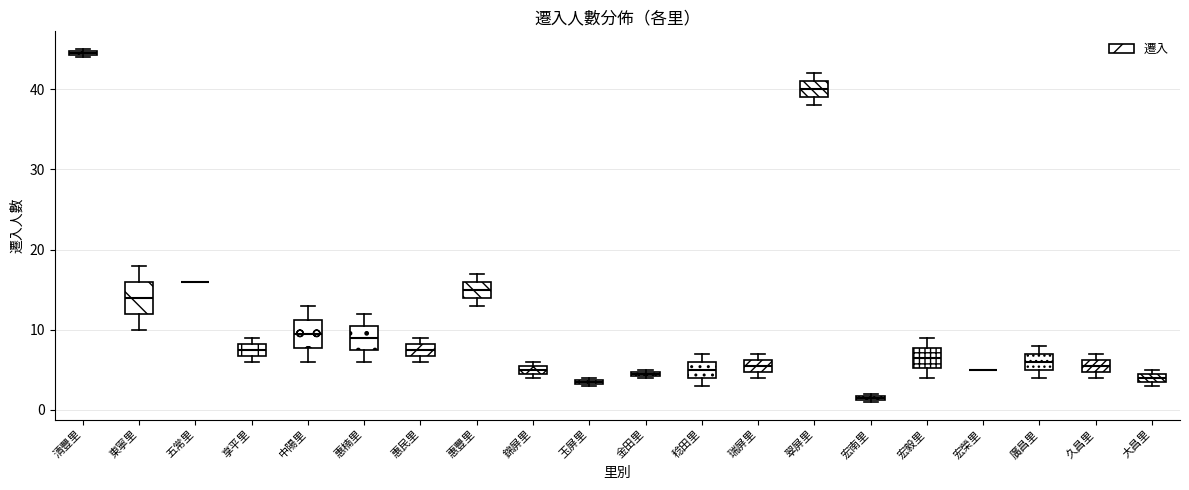

Where is the lower edge of the box for 廣昌里 on the y-axis? The values are not printed on the chart, so give them approximately, as read against the axis.

5